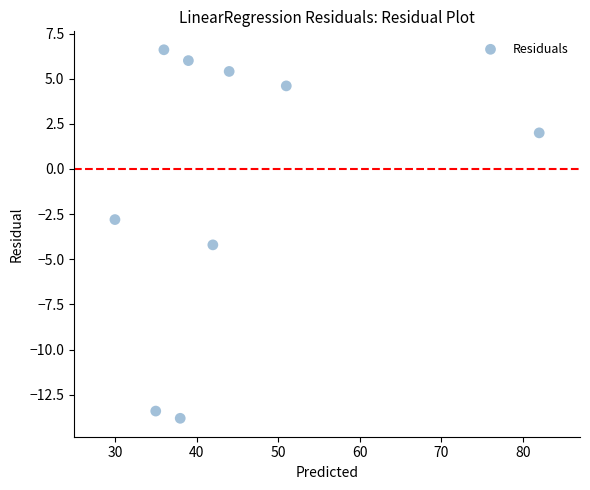

What is the average X value?

44.1